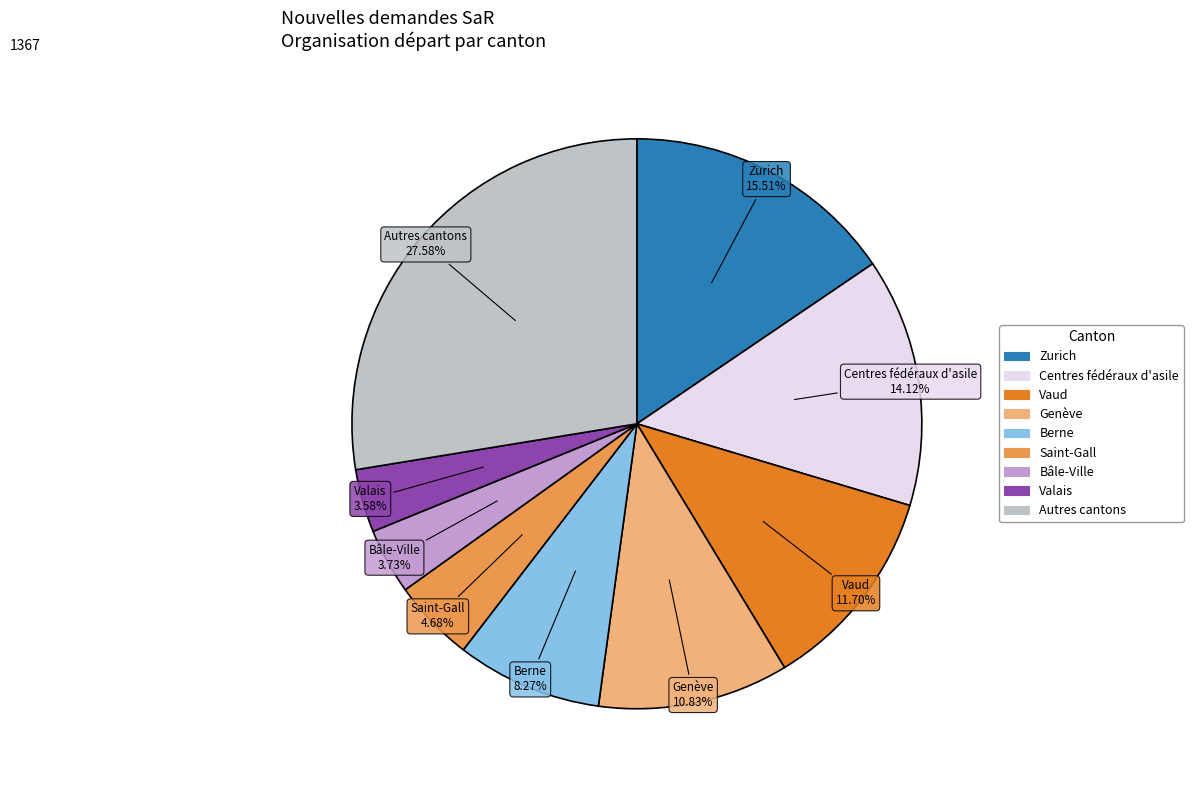

Is there any slice that represents more than half of the pie?

No